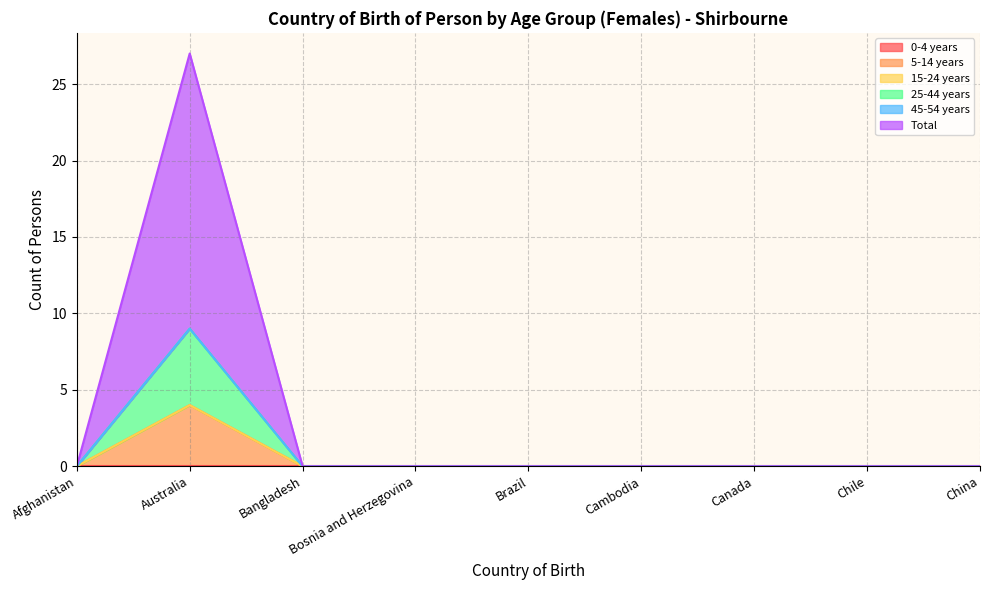

Is the value of 25-44 years at Brazil greater than the value of Total at Canada?

No